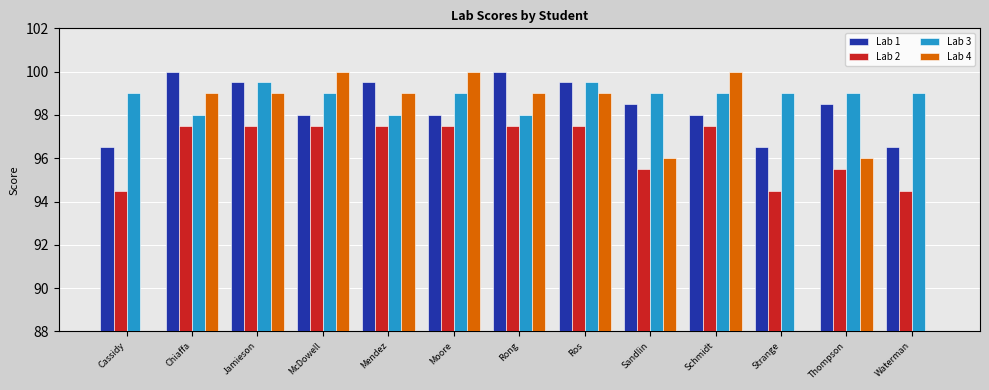

What is the sum of the Lab 4 values at Chiaffa and Waterman?

99.0